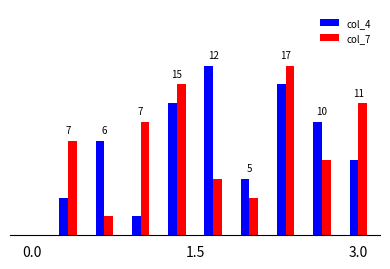

What is the difference between the second highest and minimum values in the col_7 series?

7